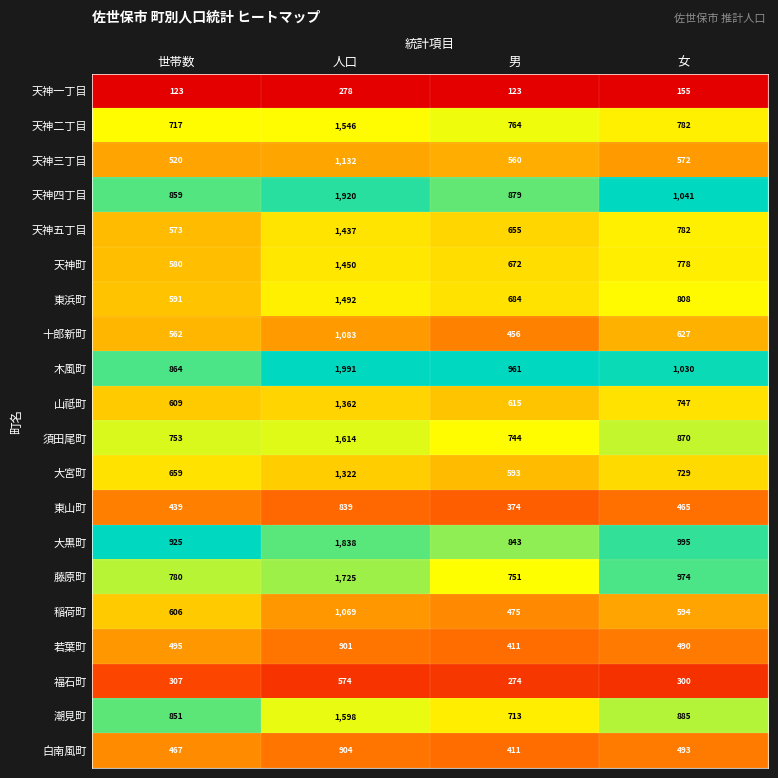

Rank the categories by 大黒町 value from highest to lowest.

人口, 女, 世帯数, 男